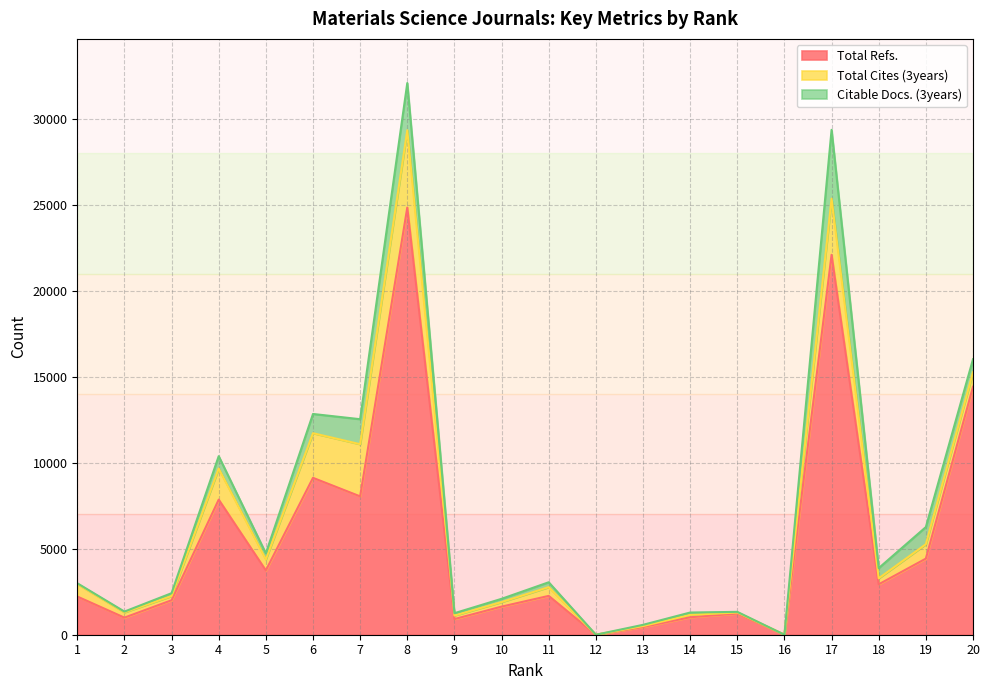

Reading right to left, list all the values displayed in this chart.

Total Refs.: 14423	4427	2932	22098	0	1230	1016	448	0	2259	1635	910	24847	8047	9125	3739	7859	2005	994	2222
Total Cites (3years): 839	838	348	3267	0	63	137	58	0	509	263	206	4494	3035	2597	639	1807	244	308	727
Citable Docs. (3years): 762	997	594	4002	0	37	138	69	0	283	190	136	2749	1454	1118	354	720	166	44	45